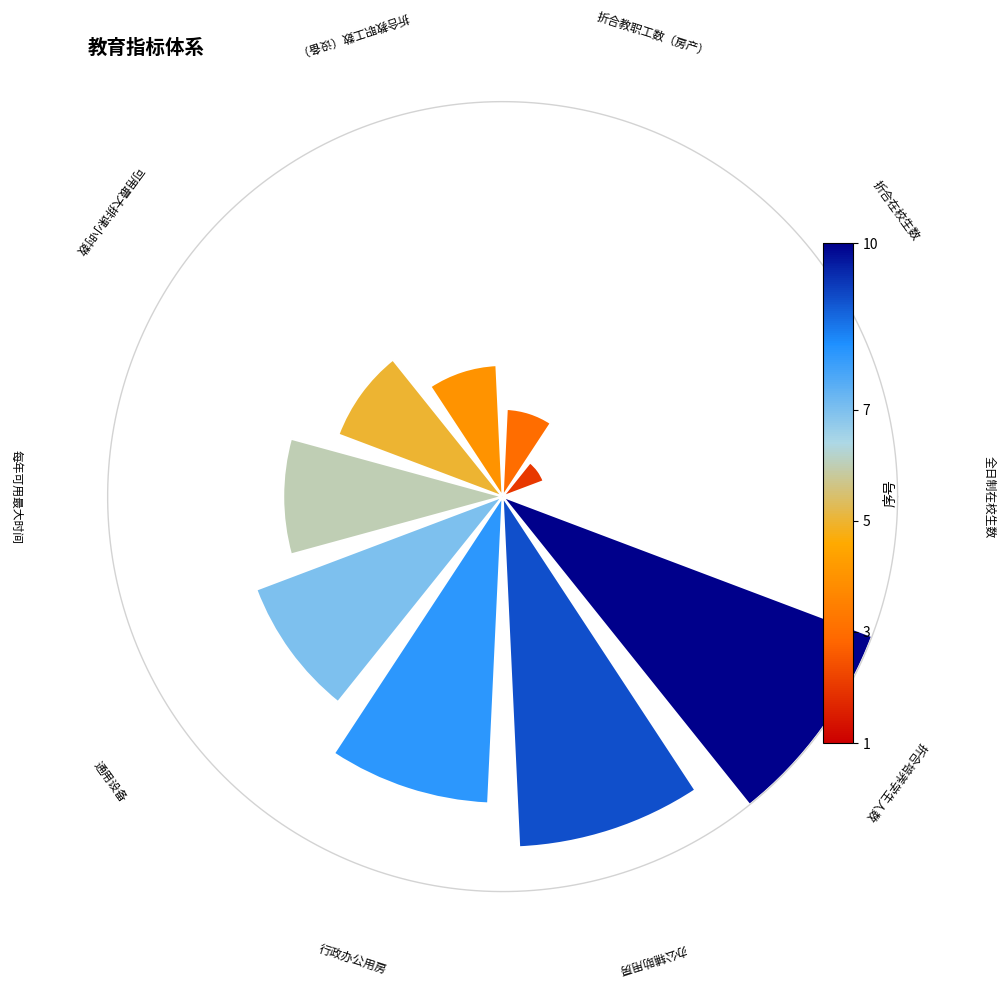

To the nearest percent, what is the difference between the largest and smallest slice percentages?

20%